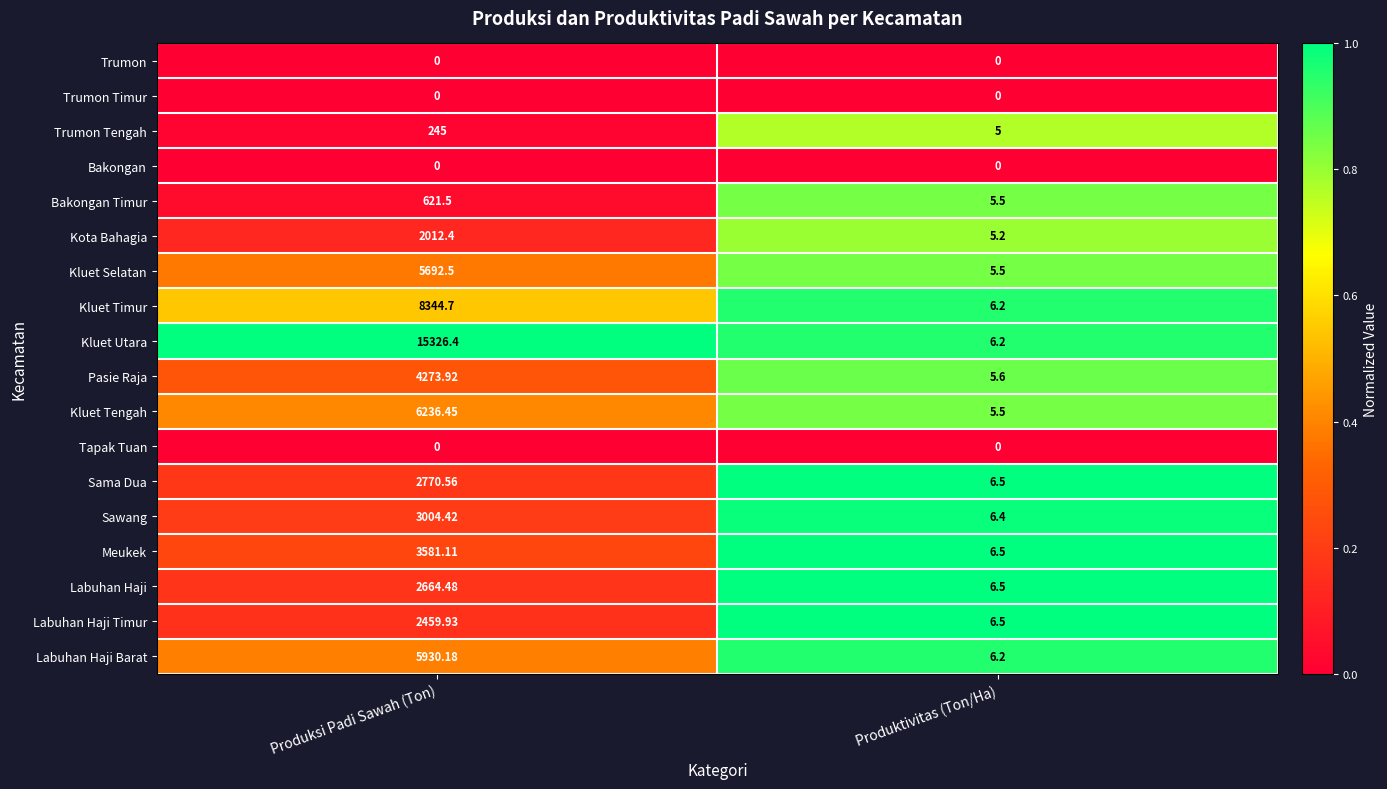

Rank the categories by Kluet Timur value from lowest to highest.

Produktivitas (Ton/Ha), Produksi Padi Sawah (Ton)